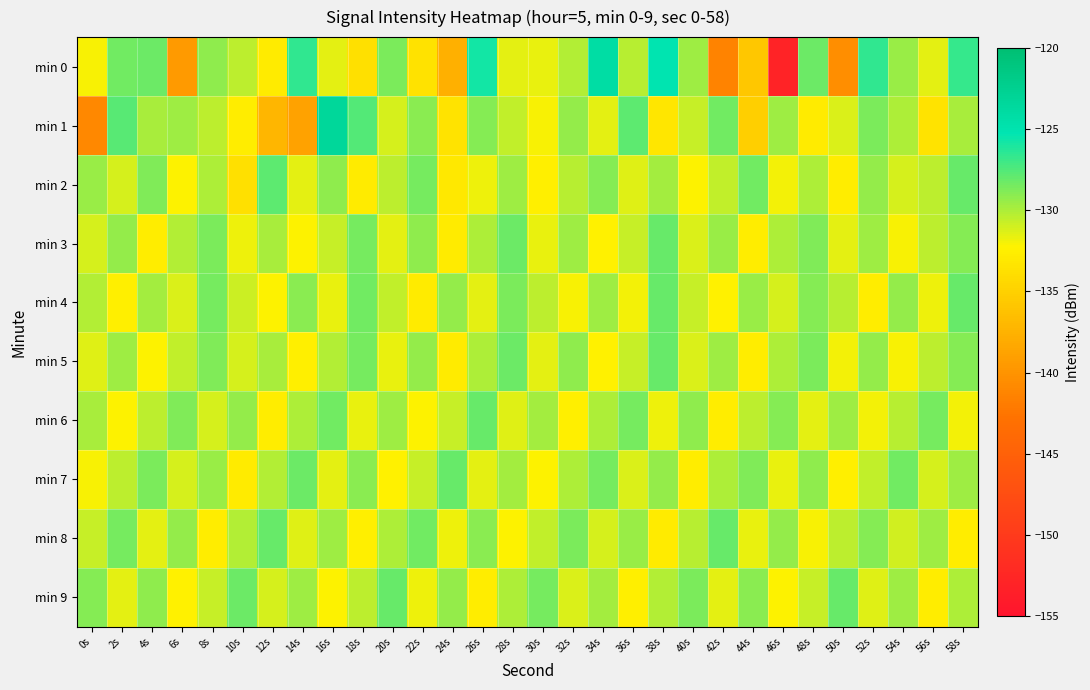

What is the total value across all series at 38s?

-1296.8